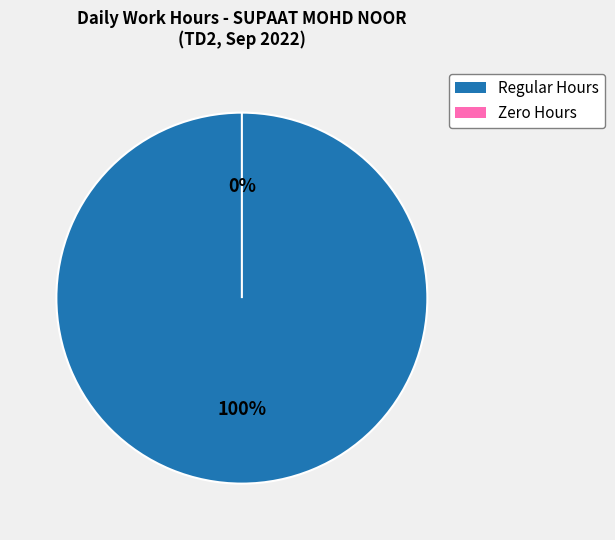

Is Sat 10 the majority of the pie?

No